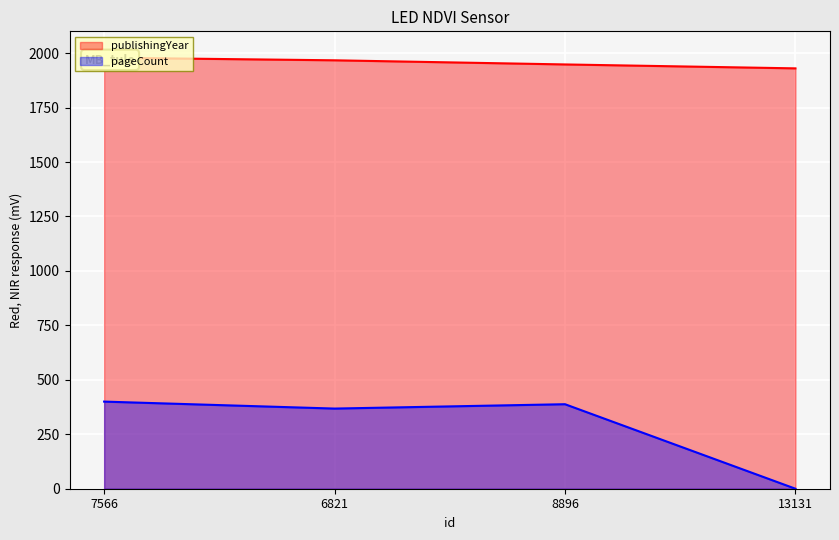

What is the highest value of the pageCount series?

400